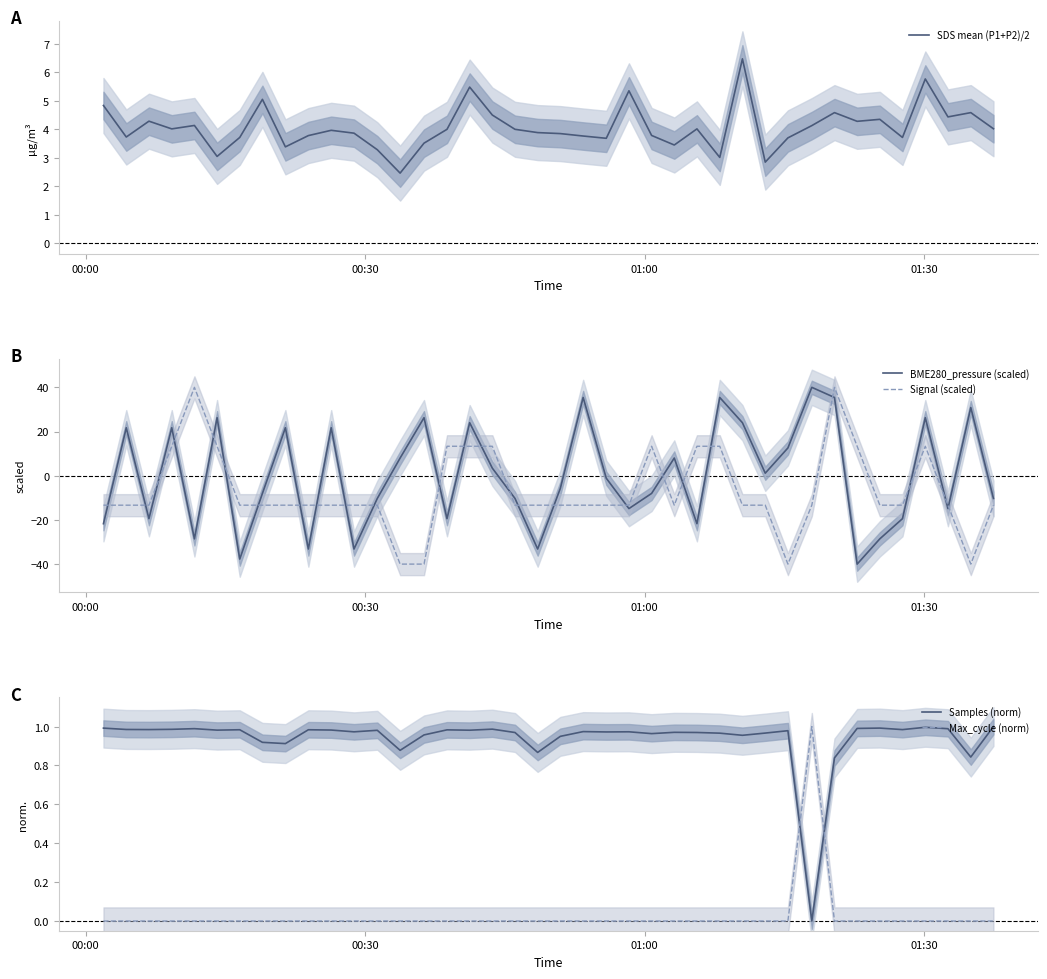

After their last crossing, which series has the higher values: BME280_pressure (scaled) or Signal (scaled)?

BME280_pressure (scaled)